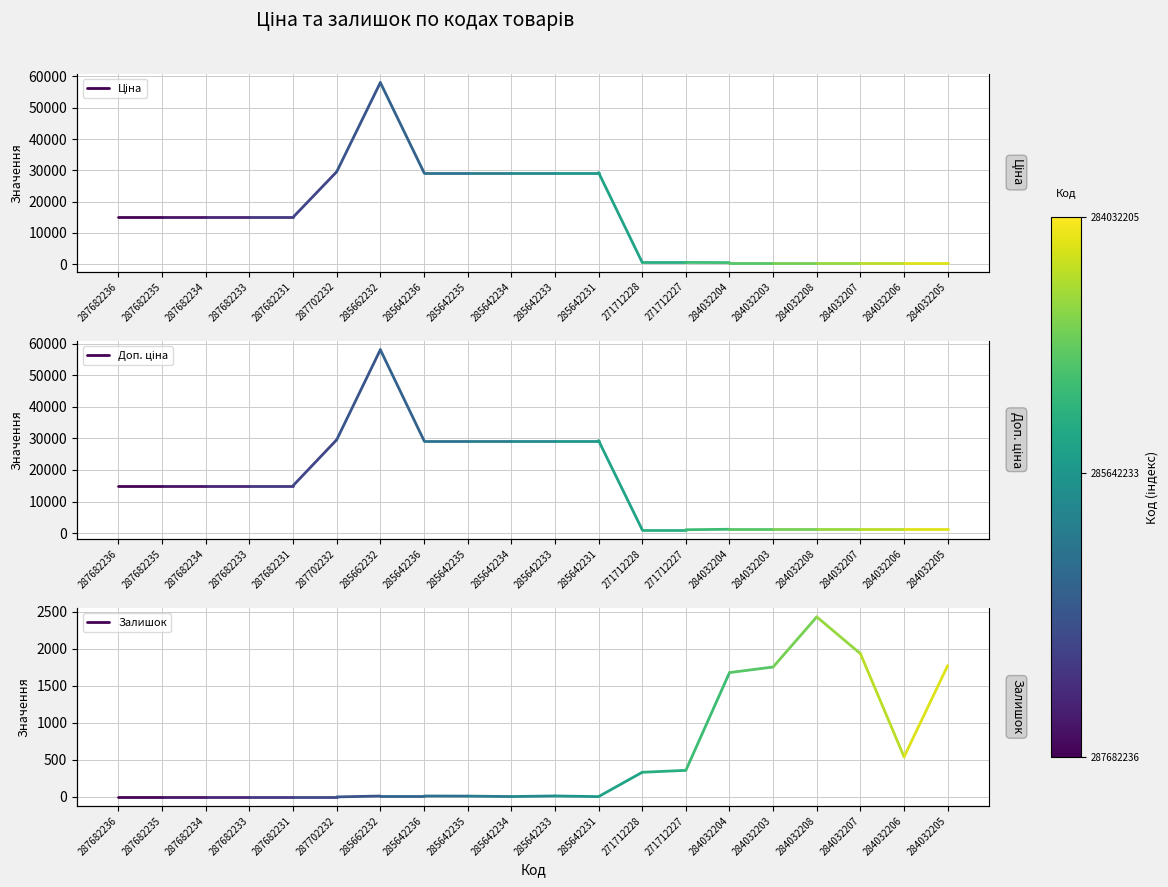

What are all the series names shown in the legend?

Ціна, Доп. ціна, Залишок